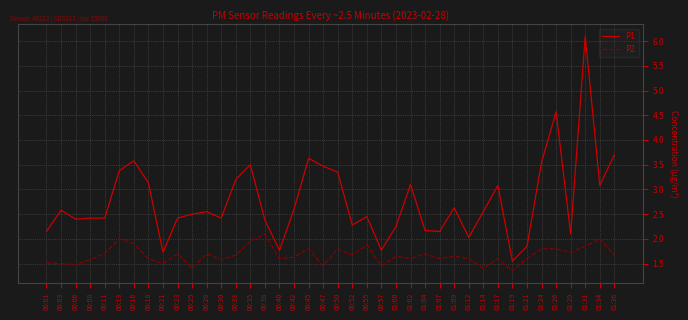

True or false: P2 and P1 cross at least once.

False